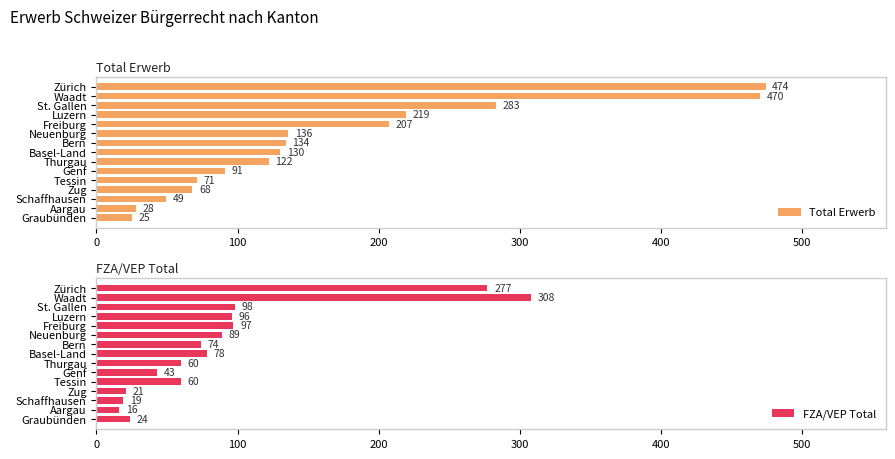

At which label does FZA/VEP Total reach its minimum?

Aargau